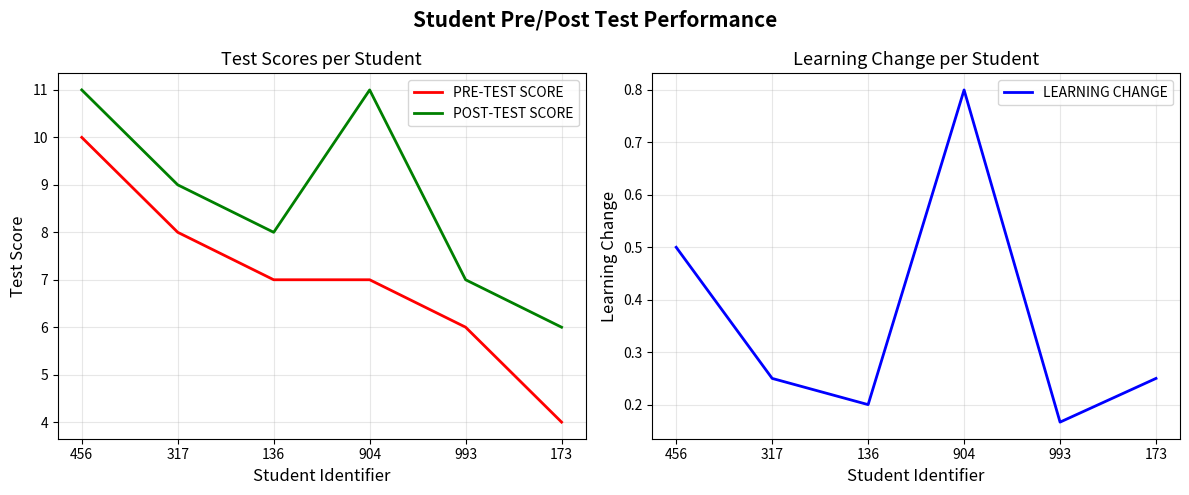

Reading left to right, transcribe all the data shown in this chart.

PRE-TEST SCORE: 10.0	8.0	7.0	7.0	6.0	4.0
POST-TEST SCORE: 11.0	9.0	8.0	11.0	7.0	6.0
LEARNING CHANGE: 0.5	0.3	0.2	0.8	0.2	0.3